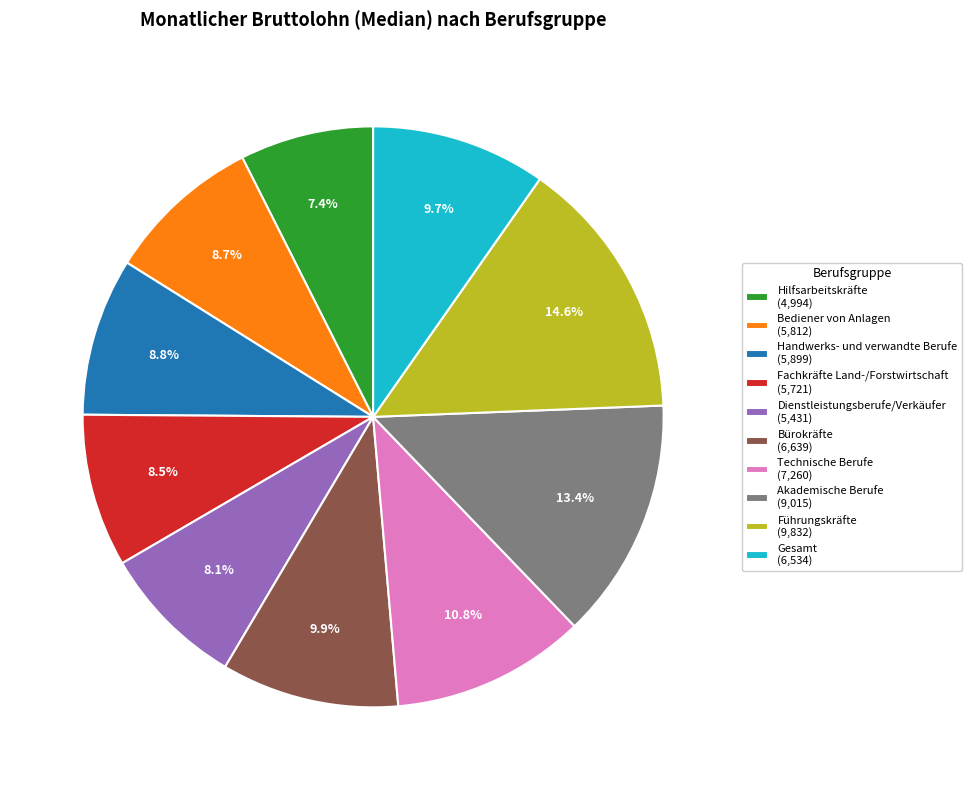

What is the largest slice in the pie chart?

Führungskräfte